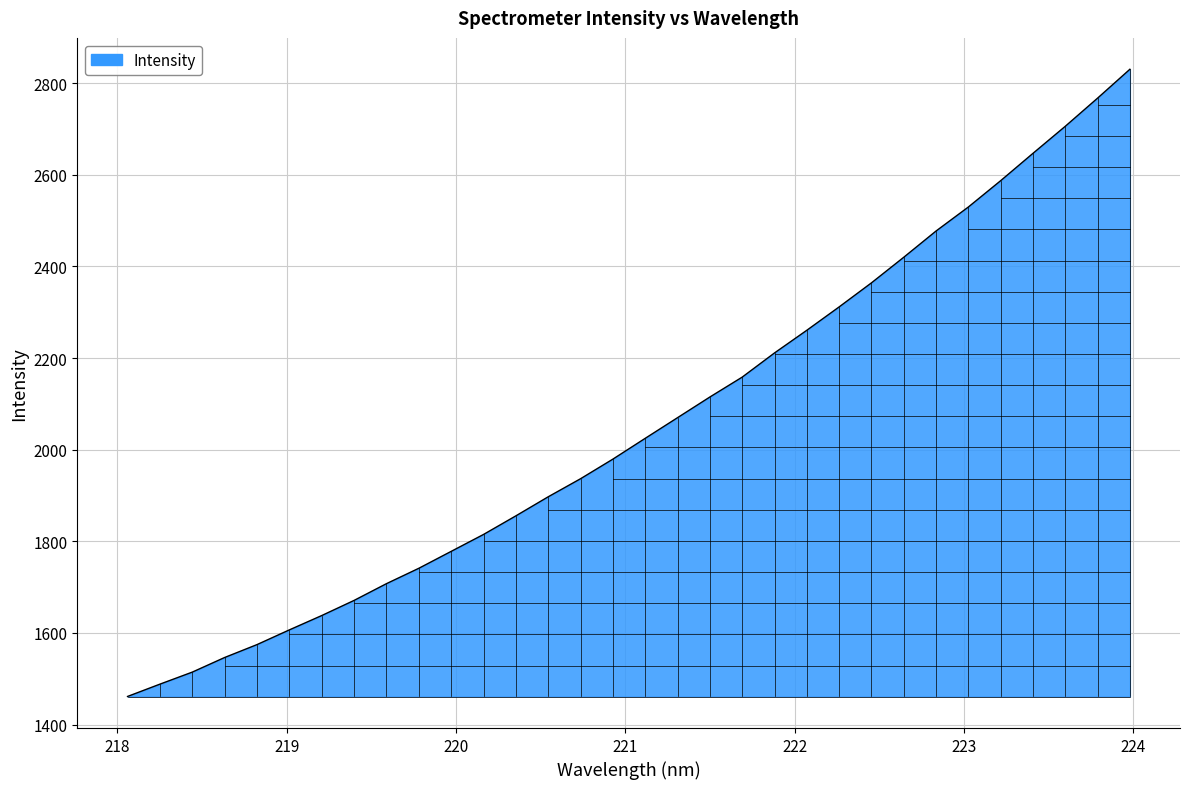

What is the sum of all values?

65696.2